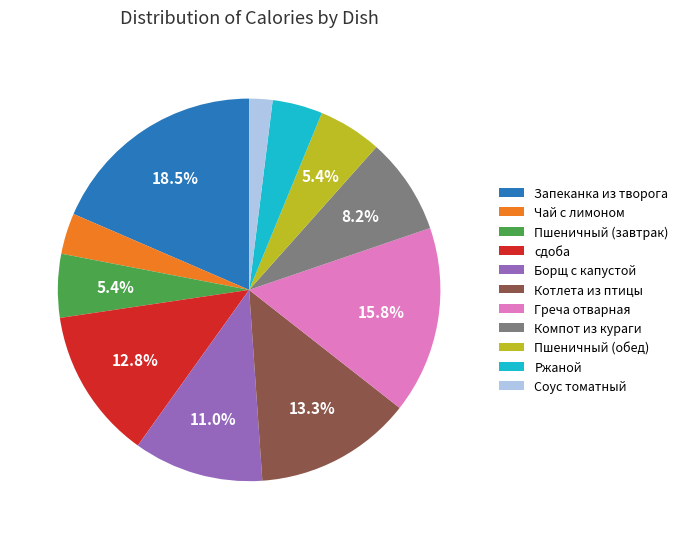

Which slice is the smallest?

Соус томатный